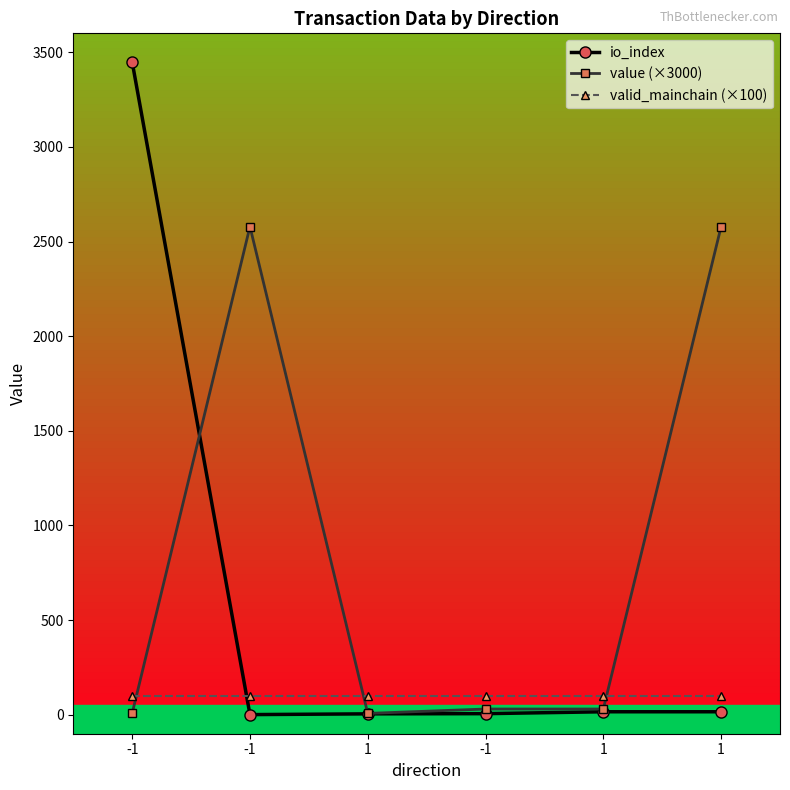

Does the chart display data point markers on the line(s)?

Yes